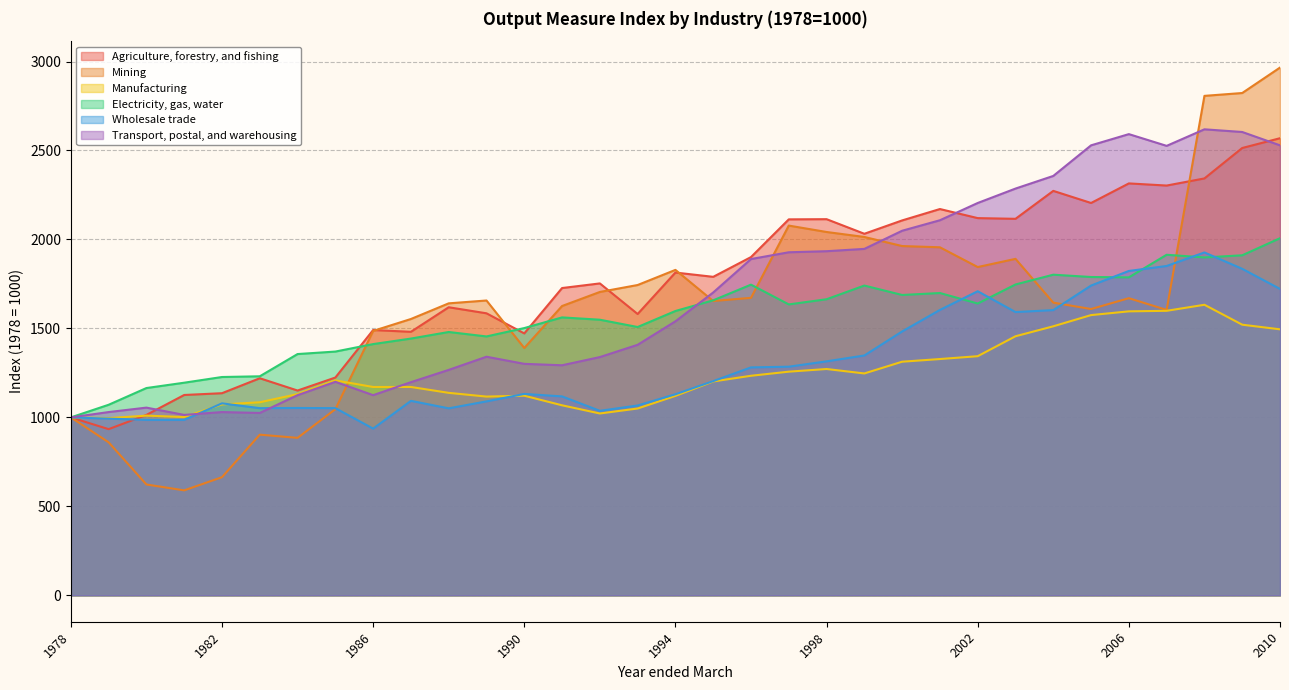

Reading left to right, list all the values displayed in this chart.

Agriculture, forestry, and fishing: 1000	934	1014	1126	1136	1220	1151	1224	1491	1481	1619	1585	1472	1727	1753	1581	1814	1790	1901	2113	2114	2032	2107	2171	2120	2116	2273	2205	2315	2303	2343	2514	2569
Mining: 1000	860	623	590	664	903	885	1046	1486	1553	1641	1657	1390	1626	1705	1744	1829	1654	1672	2078	2042	2014	1963	1956	1845	1891	1645	1609	1670	1604	2807	2823	2966
Manufacturing: 1000	996	1010	1002	1073	1085	1131	1208	1171	1171	1138	1117	1122	1068	1022	1050	1121	1202	1234	1257	1272	1247	1313	1328	1344	1456	1512	1575	1596	1599	1633	1521	1495
Electricity, gas, water: 1000	1071	1165	1195	1227	1231	1356	1370	1412	1443	1480	1455	1502	1562	1549	1508	1598	1658	1746	1635	1664	1741	1688	1699	1640	1747	1802	1789	1787	1914	1899	1911	2007
Wholesale trade: 1000	993	986	986	1079	1052	1053	1052	937	1093	1051	1090	1132	1118	1037	1067	1130	1204	1281	1285	1315	1348	1483	1604	1709	1592	1603	1741	1823	1851	1927	1835	1722
Transport, postal, and warehousing: 1000	1030	1055	1014	1030	1025	1125	1200	1125	1198	1267	1341	1301	1293	1339	1408	1540	1702	1890	1928	1934	1947	2049	2108	2205	2286	2357	2529	2592	2526	2619	2604	2529